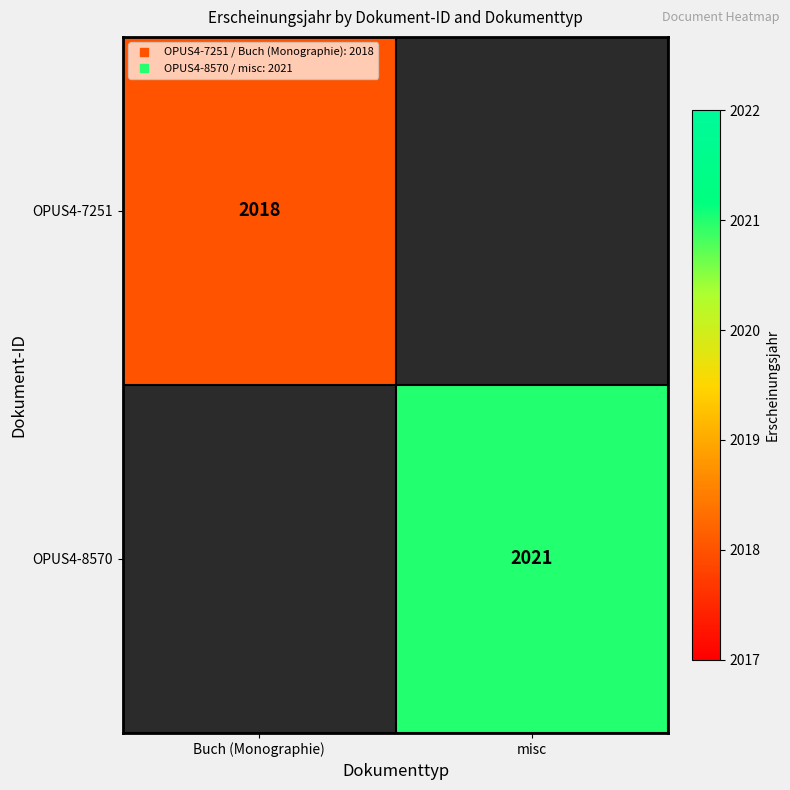

The OPUS4-7251 series shows 2018.0 at Buch (Monographie). True or false?

True